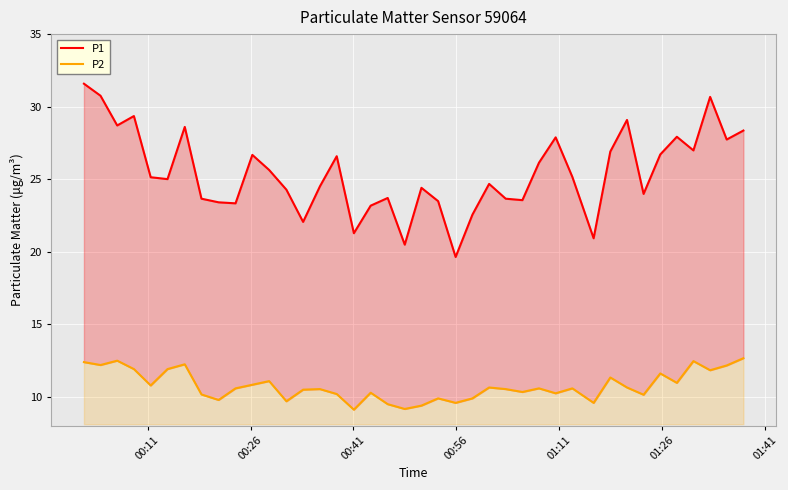

Which series has the largest total across all categories?

P1